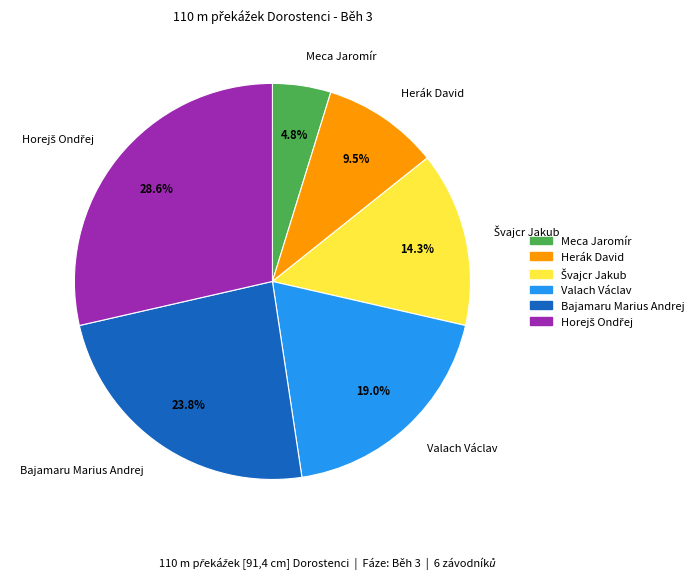

Approximately how many times larger is the value at Valach Václav compared to Bajamaru Marius Andrej?

0.8